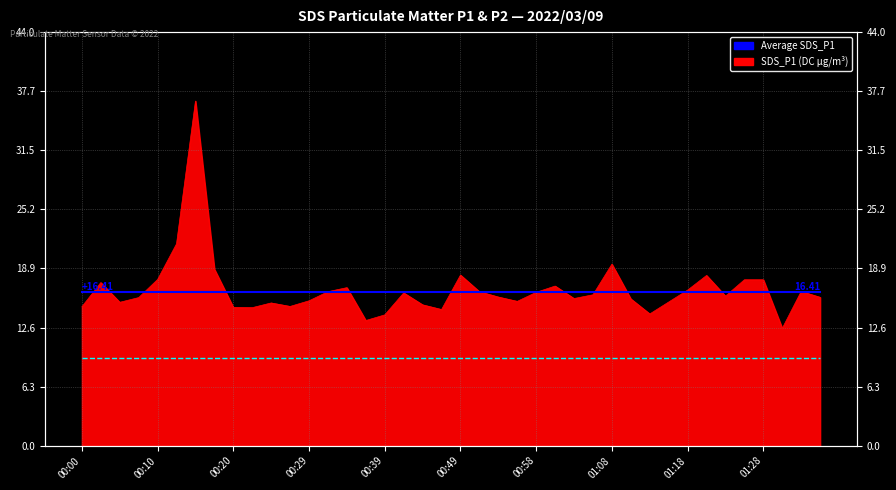

At which label is Average SDS_P1 closest to 16?

00:00